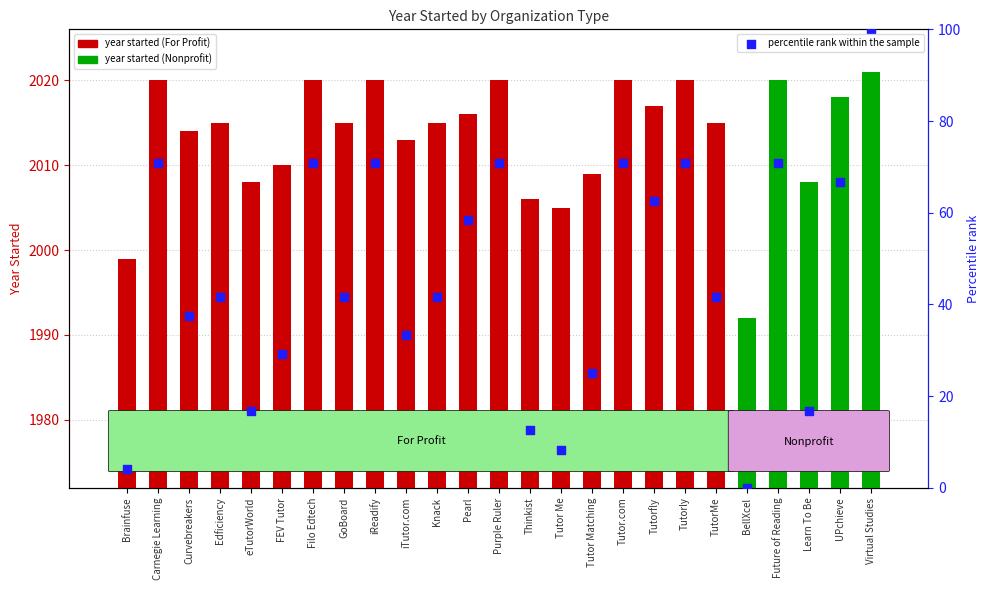

Approximately how many times larger is the value at GoBoard compared to Tutorfly?

0.7